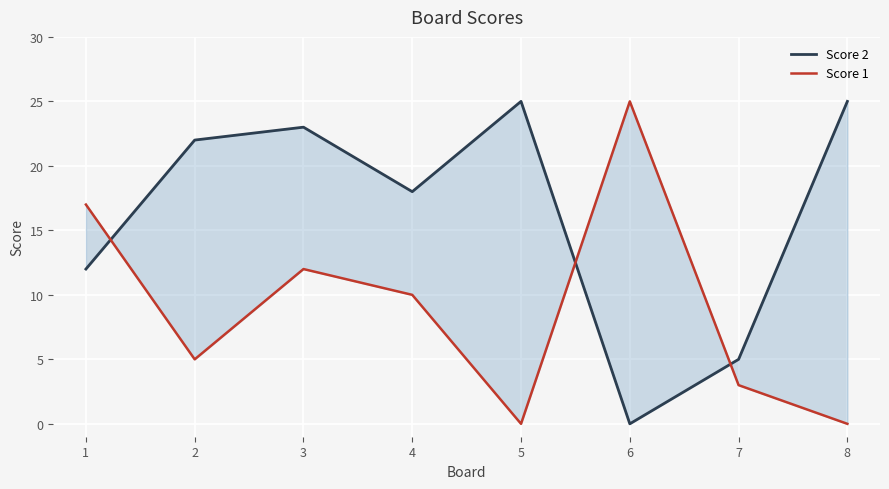

Reading left to right, transcribe all the data shown in this chart.

Score 2: 12	22	23	18	25	0	5	25
Score 1: 17	5	12	10	0	25	3	0